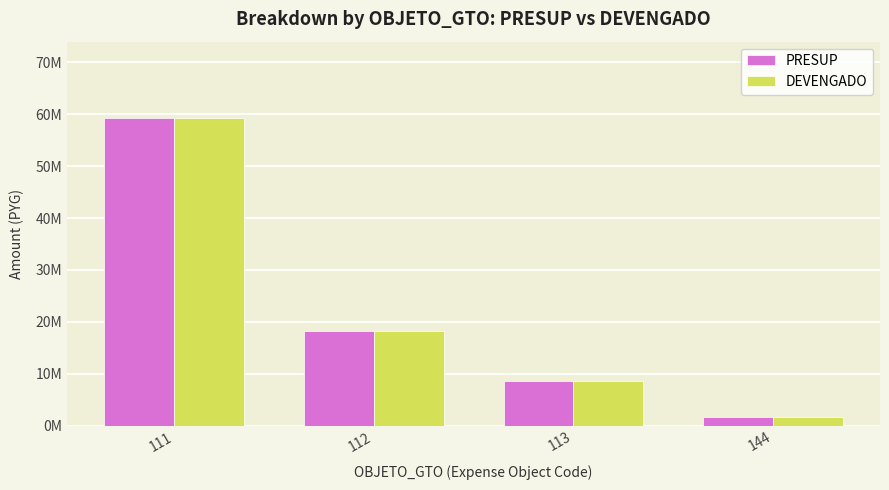

What are all the series names shown in the legend?

PRESUP, DEVENGADO